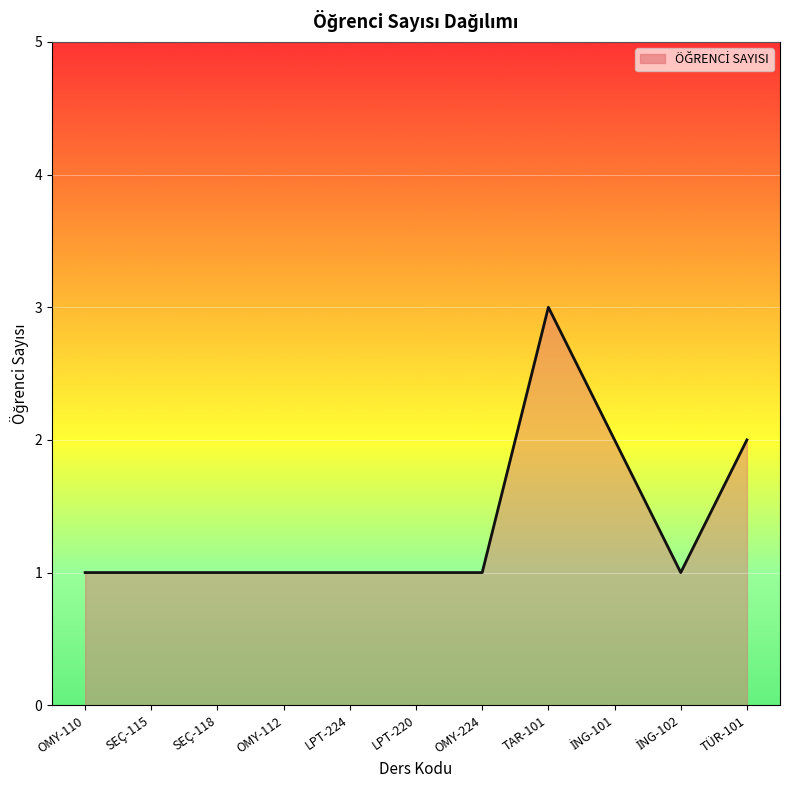

The chart shows a value of 1 at LPT-224. True or false?

True